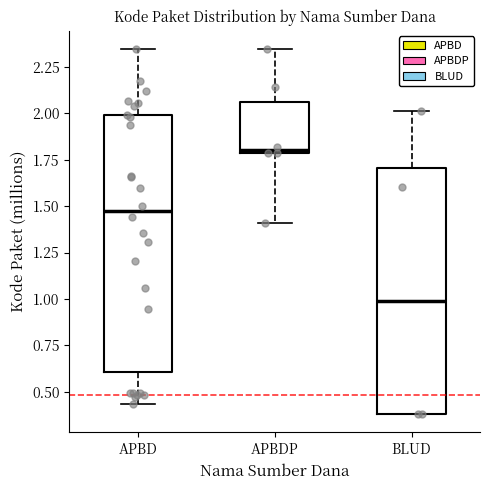

Which box has the lowest median line?

BLUD